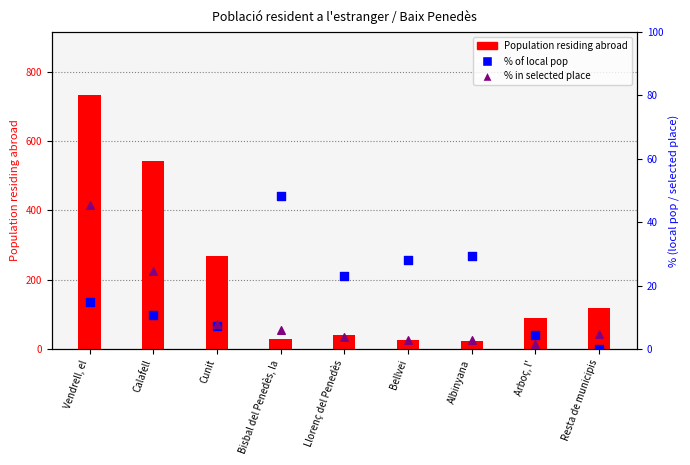

Which series reaches the maximum Y coordinate?

Population residing abroad